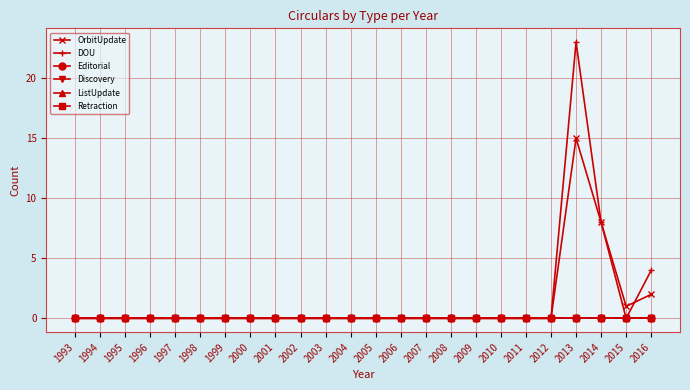

True or false: ListUpdate and Discovery cross at least once.

False